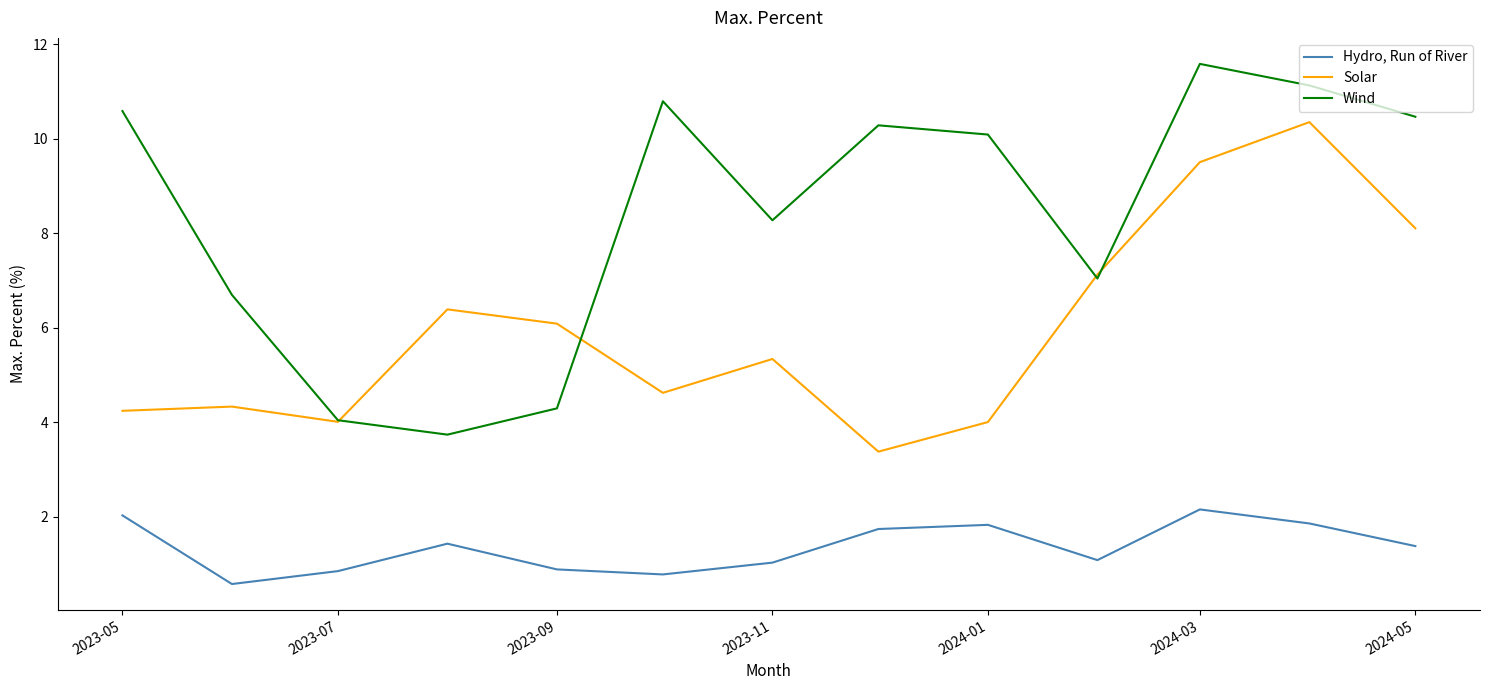

True or false: Solar and Hydro, Run of River cross at least once.

False